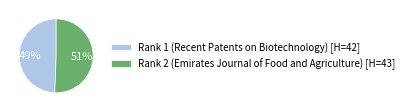

What is the smallest slice in the pie chart?

Rank 1 (Recent Patents on Biotechnology)